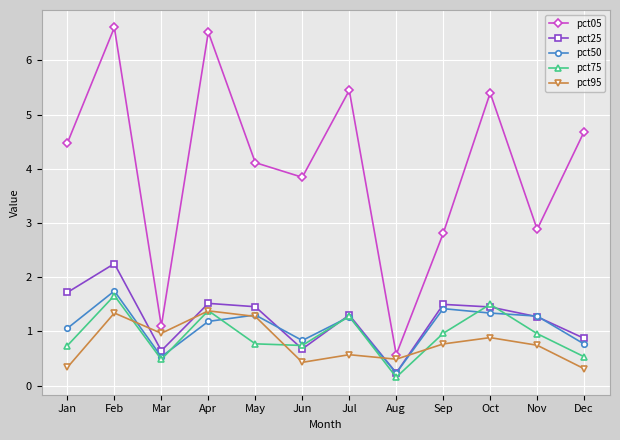

What is the minimum value for pct75?

0.2